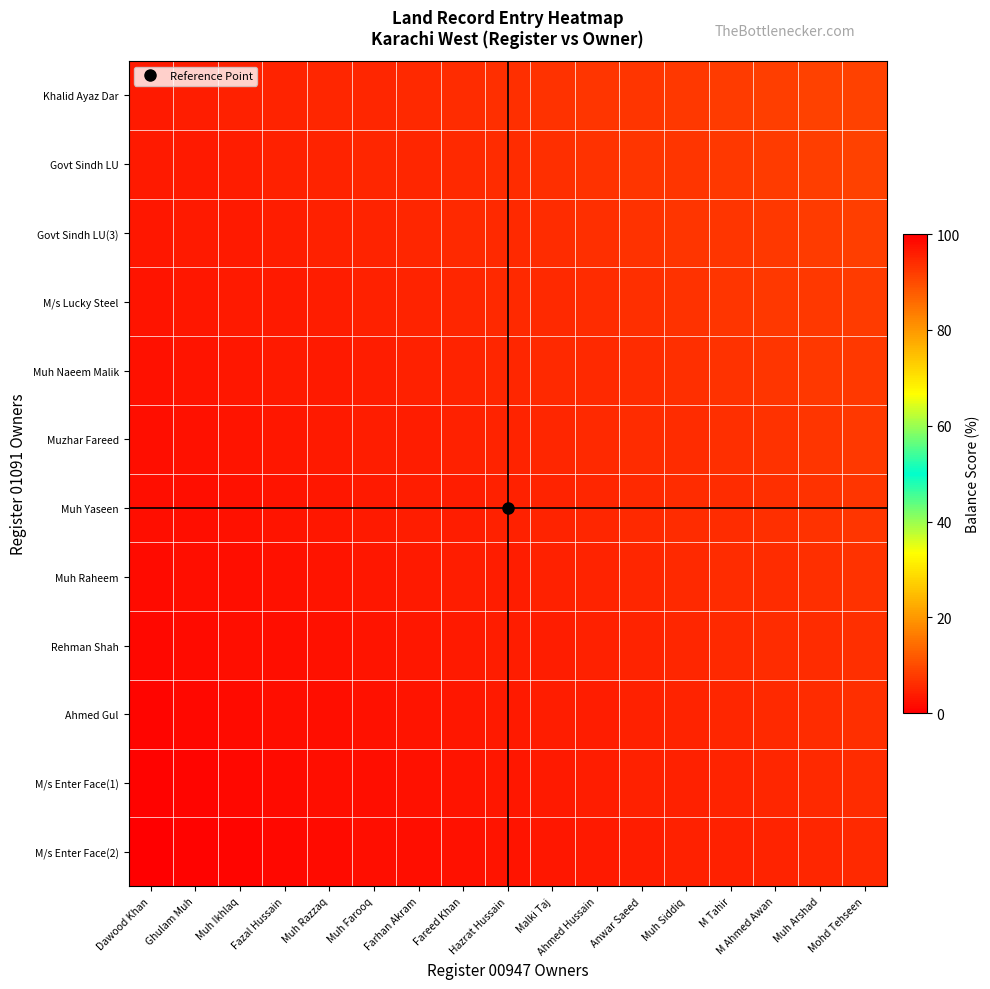

How many data points does each series have?

17